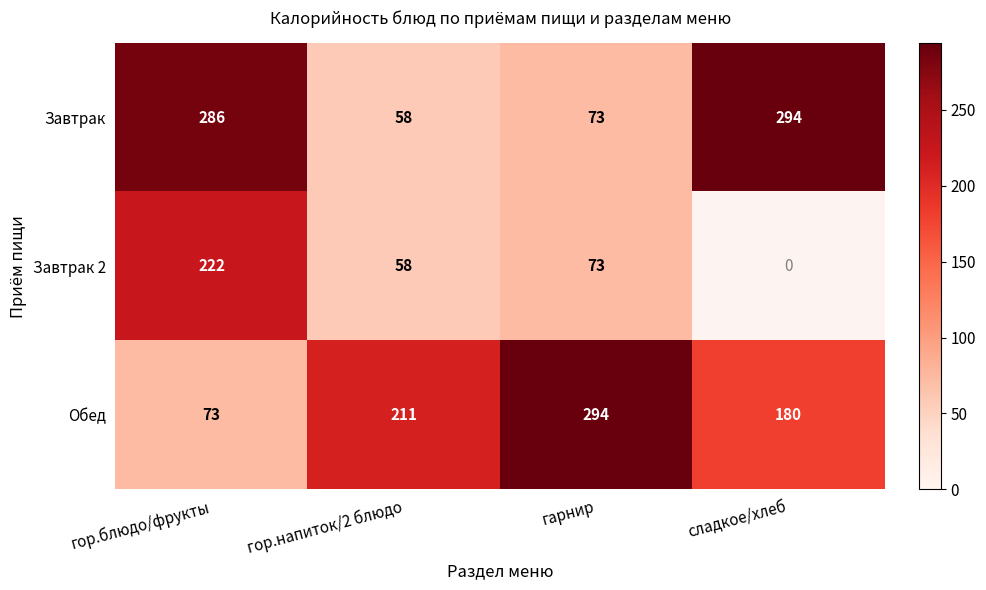

At which category is the sum across all series the highest?

гор.блюдо/фрукты